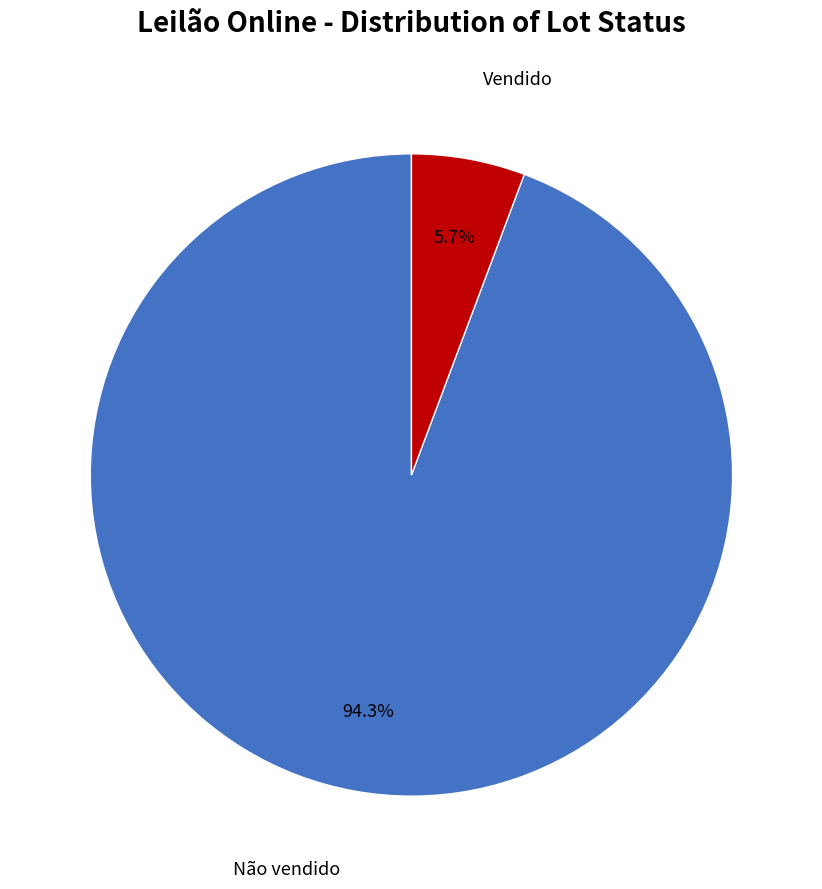

To the nearest percent, what is the difference between the Não vendido and Vendido slice percentages?

89%